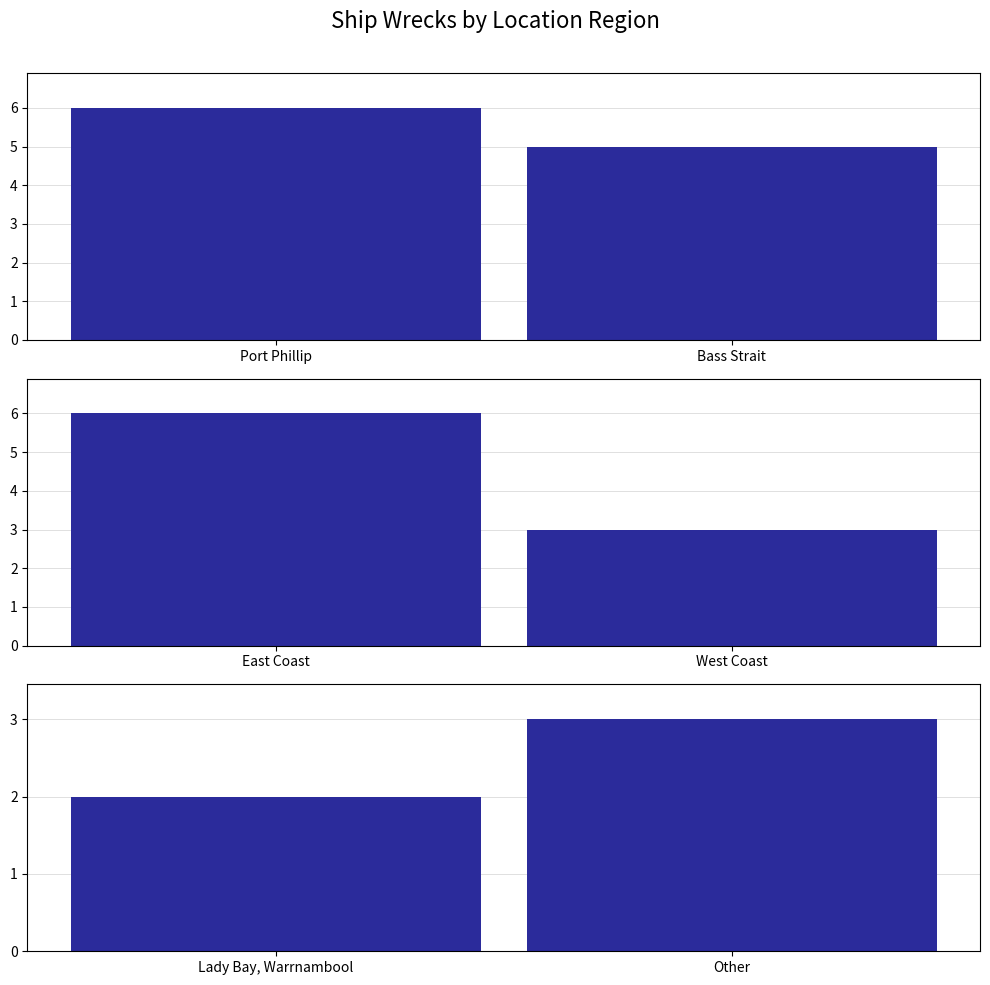

The value at Other is 3. True or false?

True